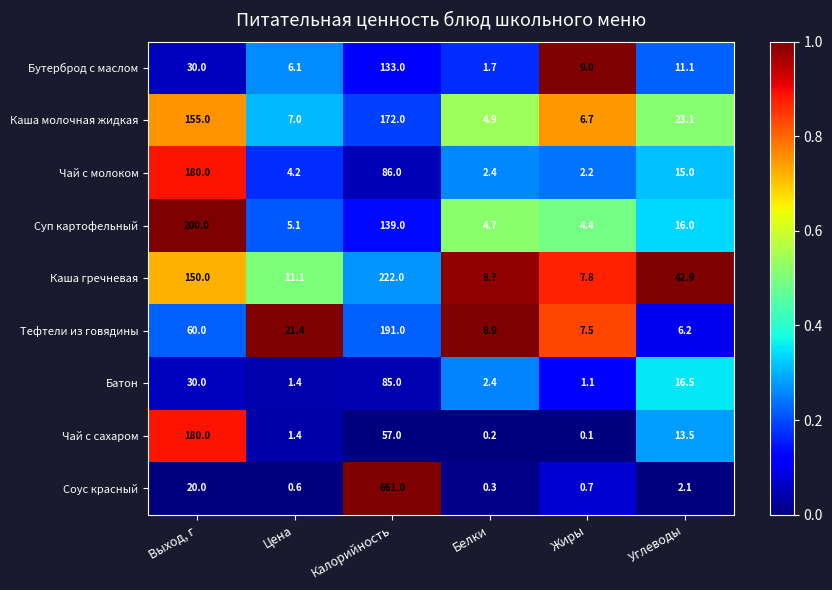

The value of Бутерброд с маслом at Калорийность is 133.0. True or false?

True